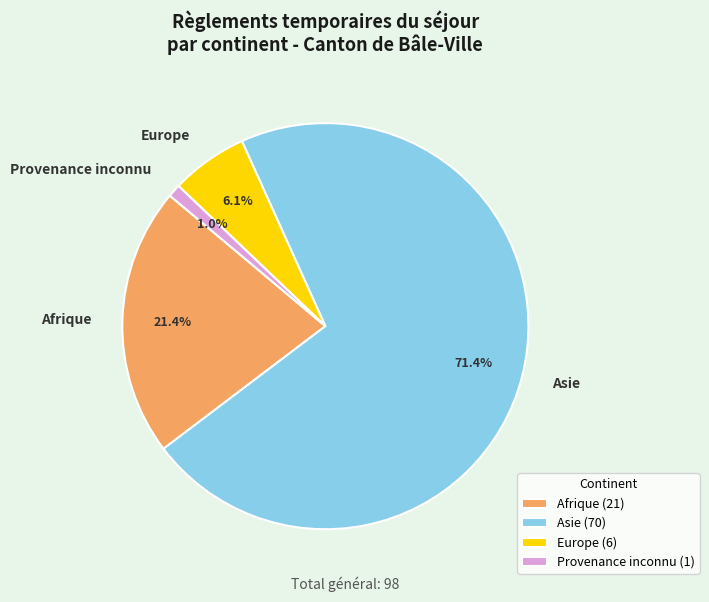

Does Asie represent more than half of the total?

Yes